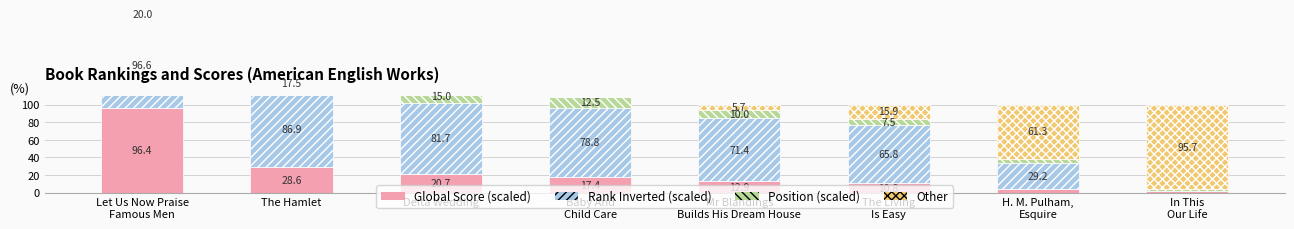

Reading left to right, transcribe all the data shown in this chart.

Global Score (scaled): 96.4	28.6	20.7	17.4	12.9	10.8	4.5	1.8
Rank Inverted (scaled): 96.6	86.9	81.7	78.8	71.4	65.8	29.2	0.0
Position (scaled): 20.0	17.5	15.0	12.5	10.0	7.5	5.0	2.5
Other: 0.0	0.0	0.0	0.0	5.7	15.9	61.3	95.7